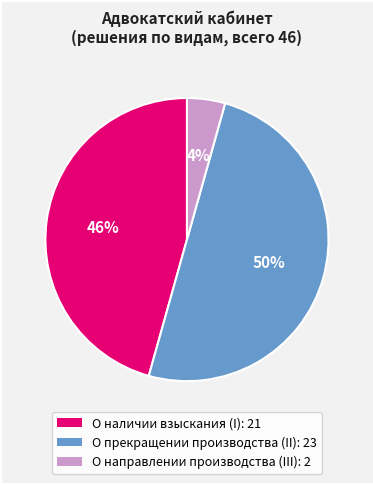

What percentage is the О направлении производства (III): 2 slice, to the nearest percent?

4%